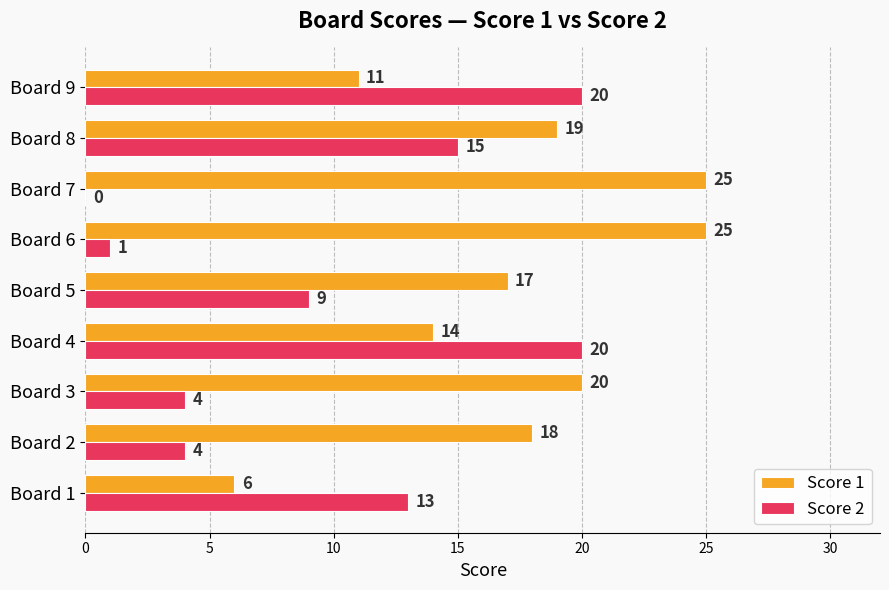

The Score 1 series shows 10 at Board 1. True or false?

False